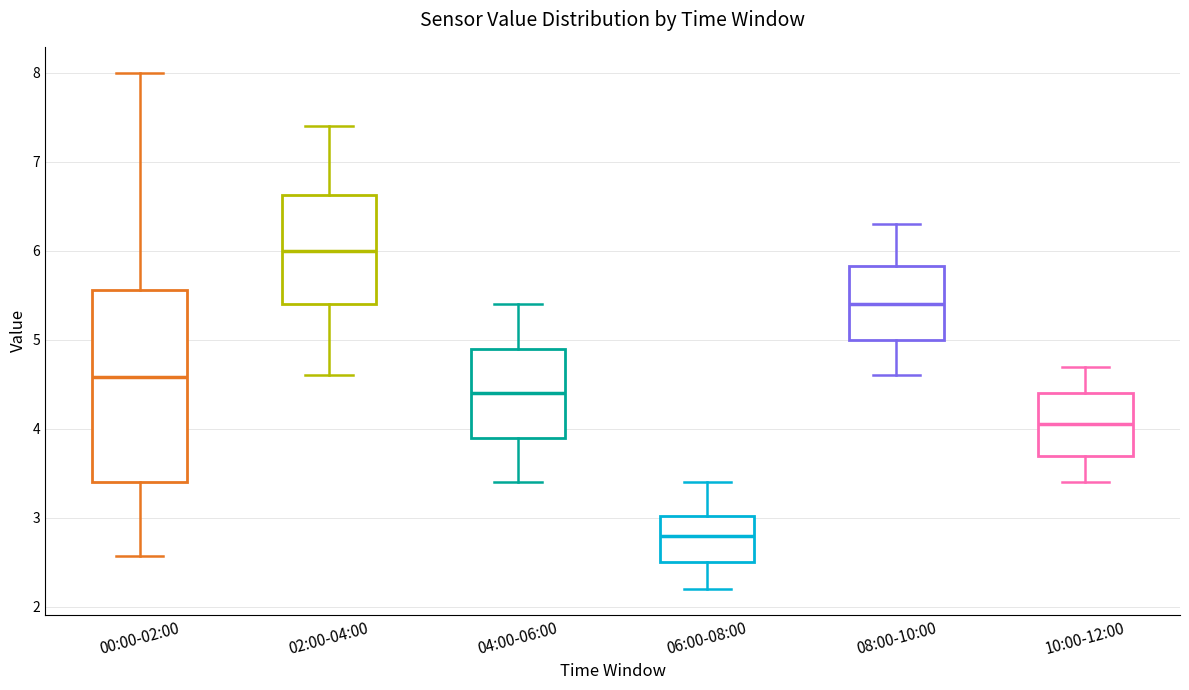

Comparing the boxes themselves (not the whiskers), which one is the tallest?

00:00-02:00